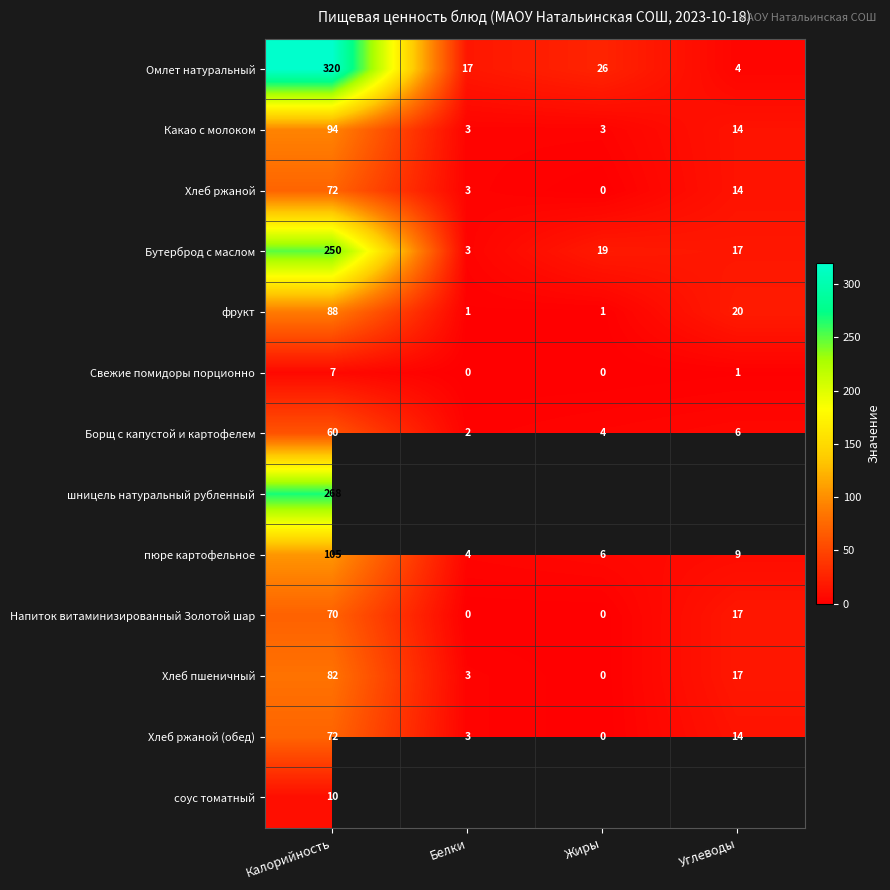

What is the sum of the Напиток витаминизированный Золотой шар values at Жиры and Углеводы?

17